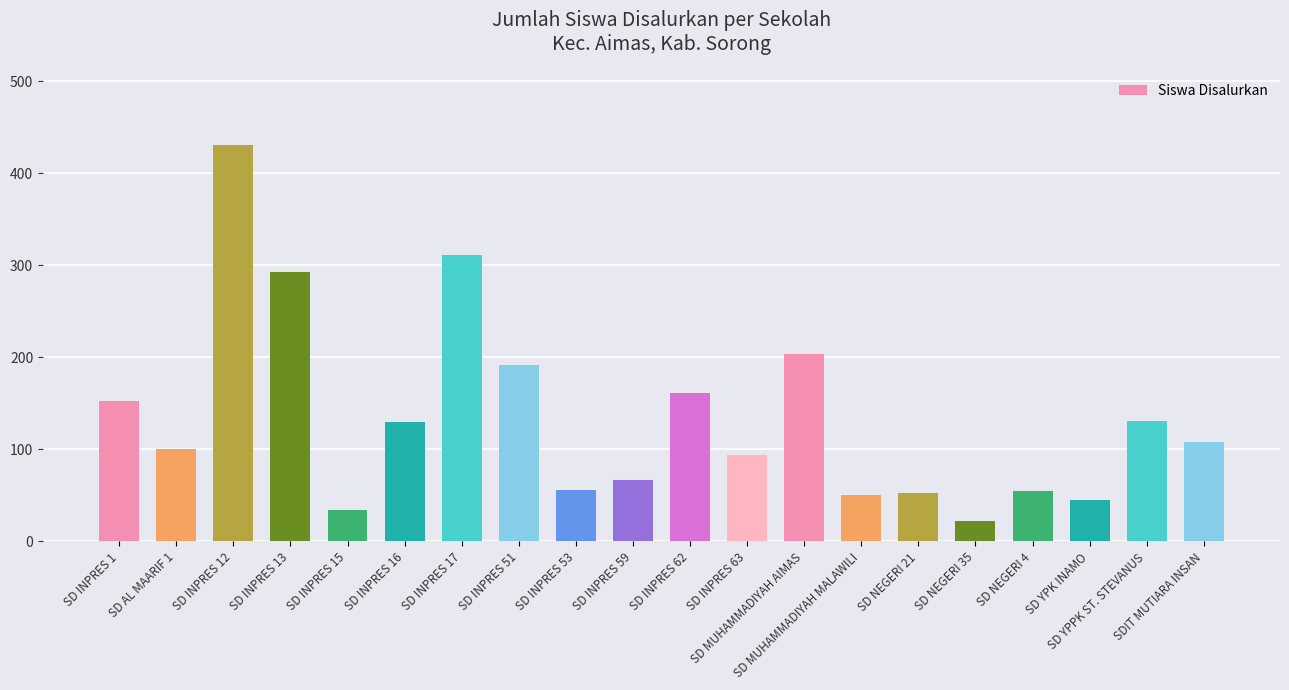

How many data points are less than 108?

10